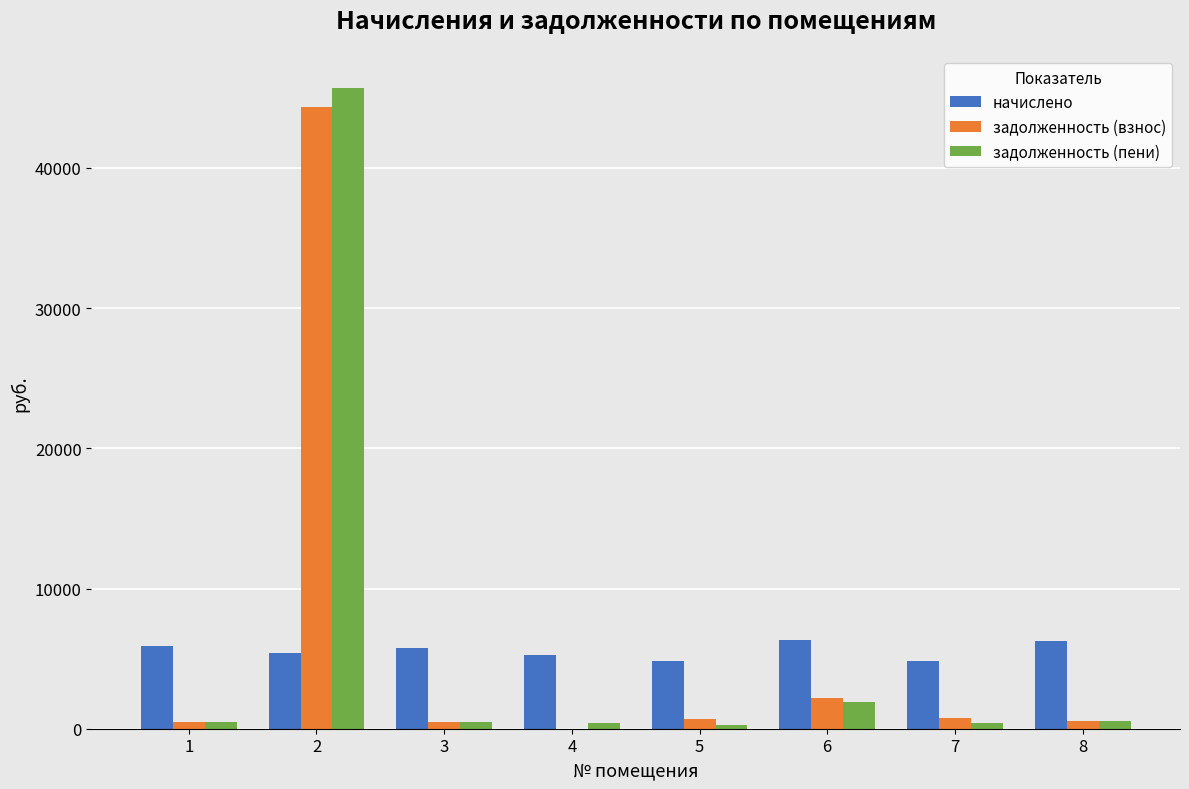

What is the average value of the задолженность (взнос) series?

6182.0